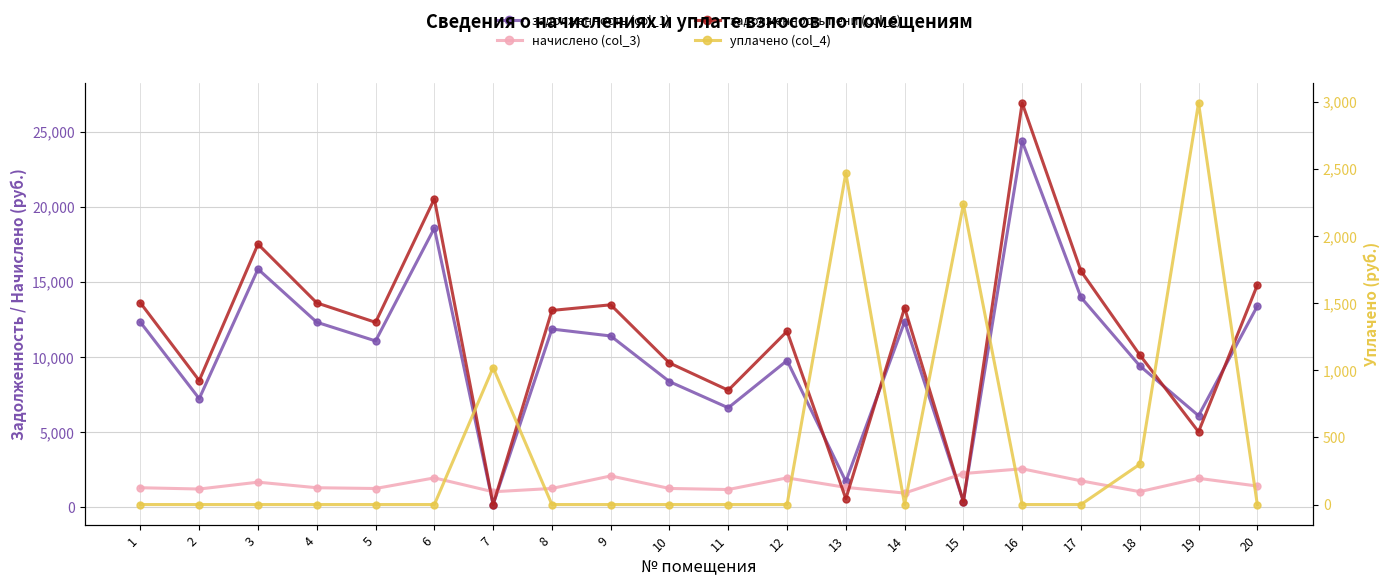

Which category has the highest value across all series?

16